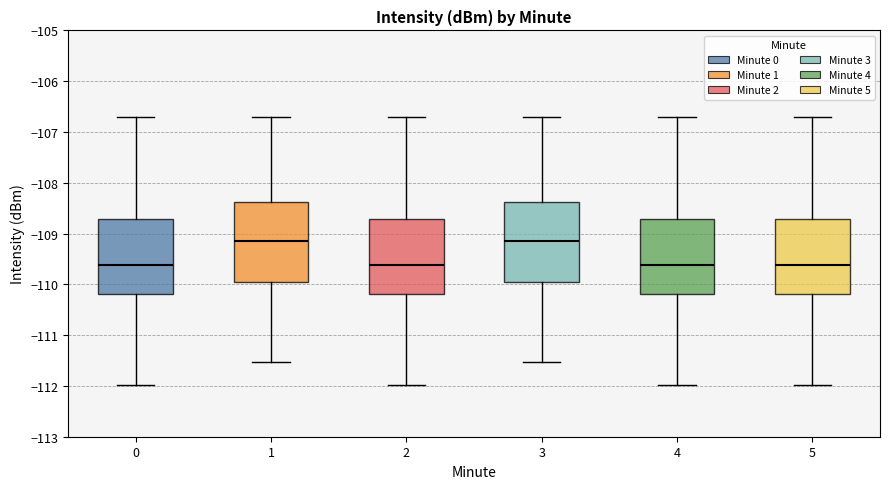

Reading left to right, read every box against the y-axis: the position of its median line, the range the box covers, and the ends of its whiskers. The values are not printed on the chart, so give them approximately, as read against the axis.

0: median -109.6, box -110.2 to -108.7, whiskers -112.0 to -106.7
1: median -109.1, box -110.0 to -108.4, whiskers -111.5 to -106.7
2: median -109.6, box -110.2 to -108.7, whiskers -112.0 to -106.7
3: median -109.1, box -110.0 to -108.4, whiskers -111.5 to -106.7
4: median -109.6, box -110.2 to -108.7, whiskers -112.0 to -106.7
5: median -109.6, box -110.2 to -108.7, whiskers -112.0 to -106.7